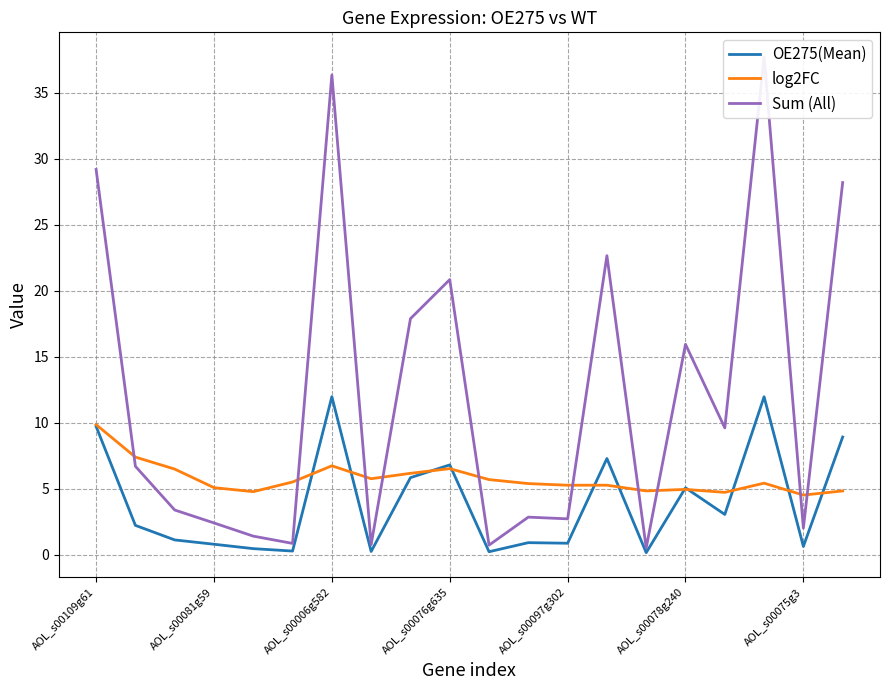

What is the value of the Sum (All) point at the 19th from the left?

2.0